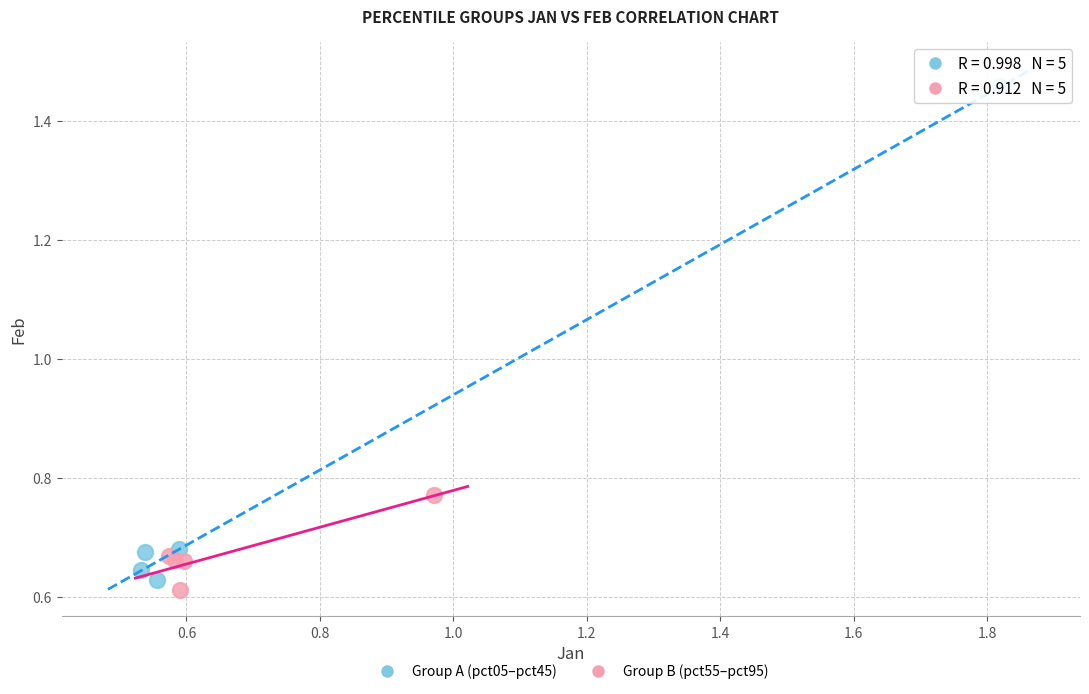

Which series reaches the maximum Y coordinate?

Group A (pct05–pct45)